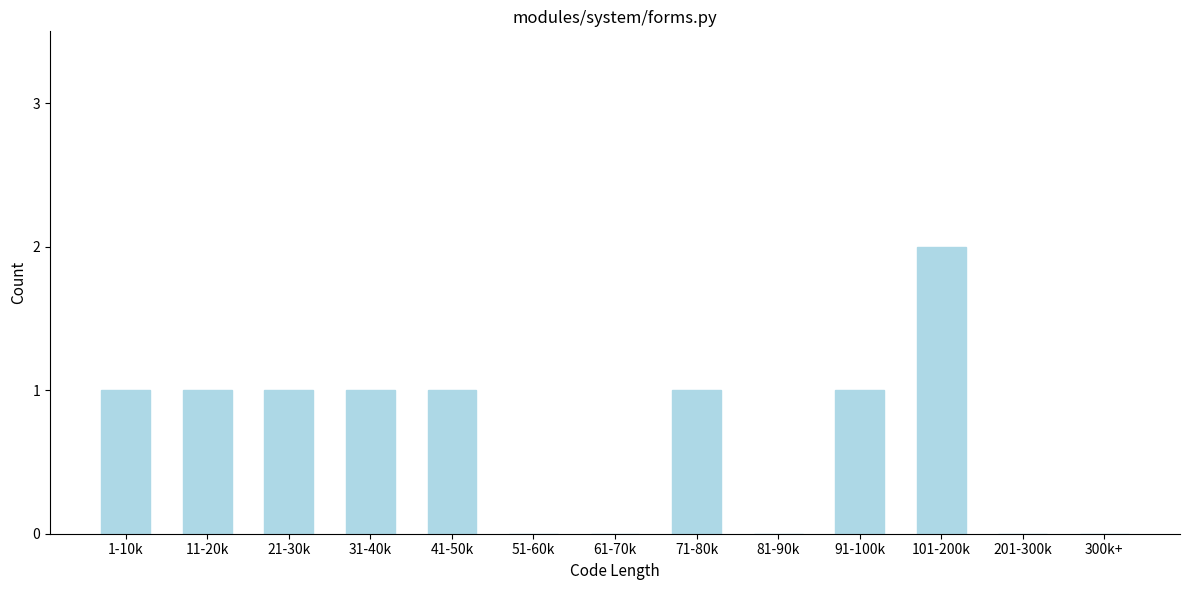

Reading right to left, transcribe all the data shown in this chart.

300k+=0	201-300k=0	101-200k=2	91-100k=1	81-90k=0	71-80k=1	61-70k=0	51-60k=0	41-50k=1	31-40k=1	21-30k=1	11-20k=1	1-10k=1